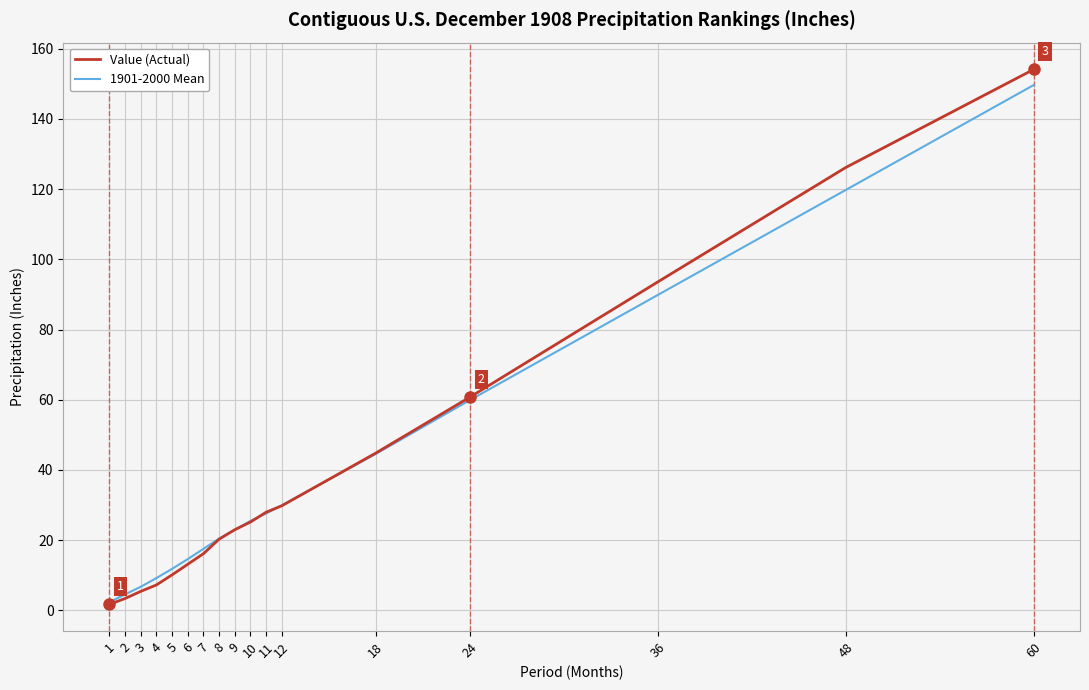

What is the sum of all Value (Actual) values?

663.0